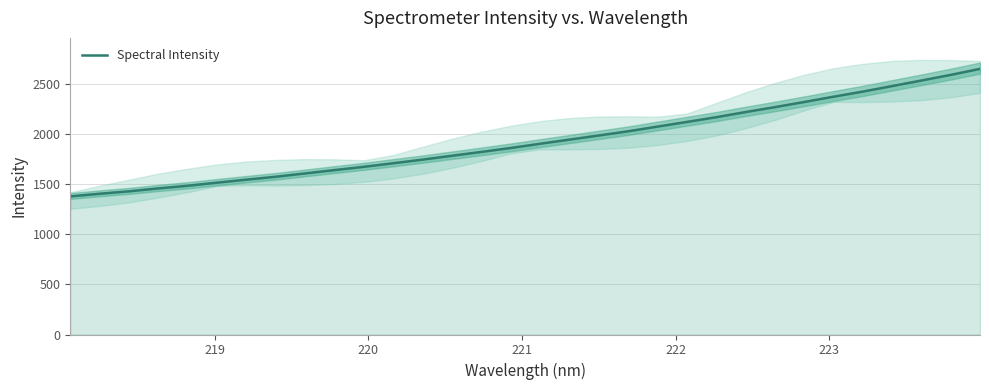

What is the highest value of the Spectral Intensity series?

2654.2